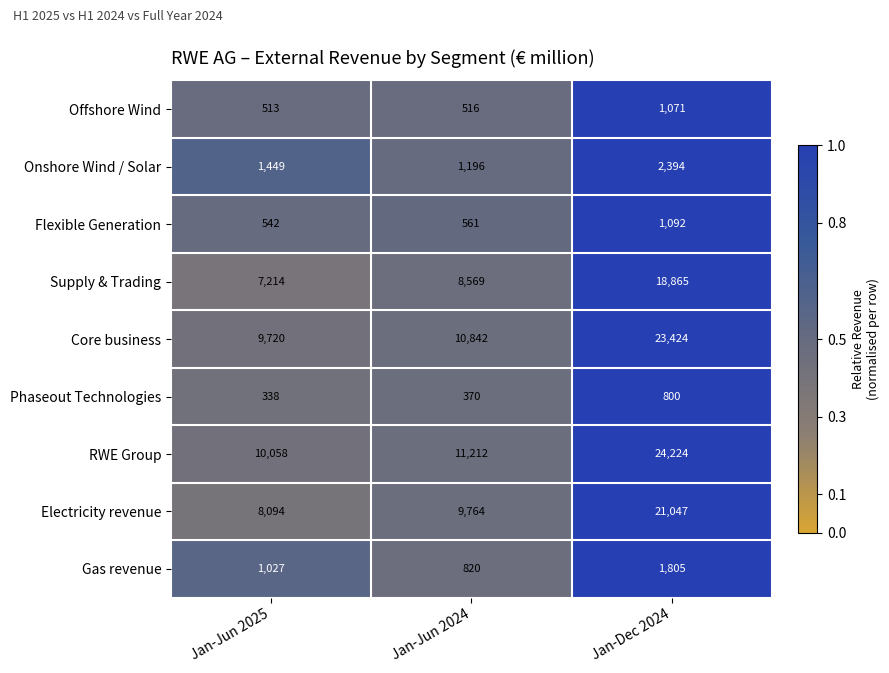

Is the value of Onshore Wind / Solar at Jan-Dec 2024 greater than the value of Phaseout Technologies at Jan-Dec 2024?

Yes